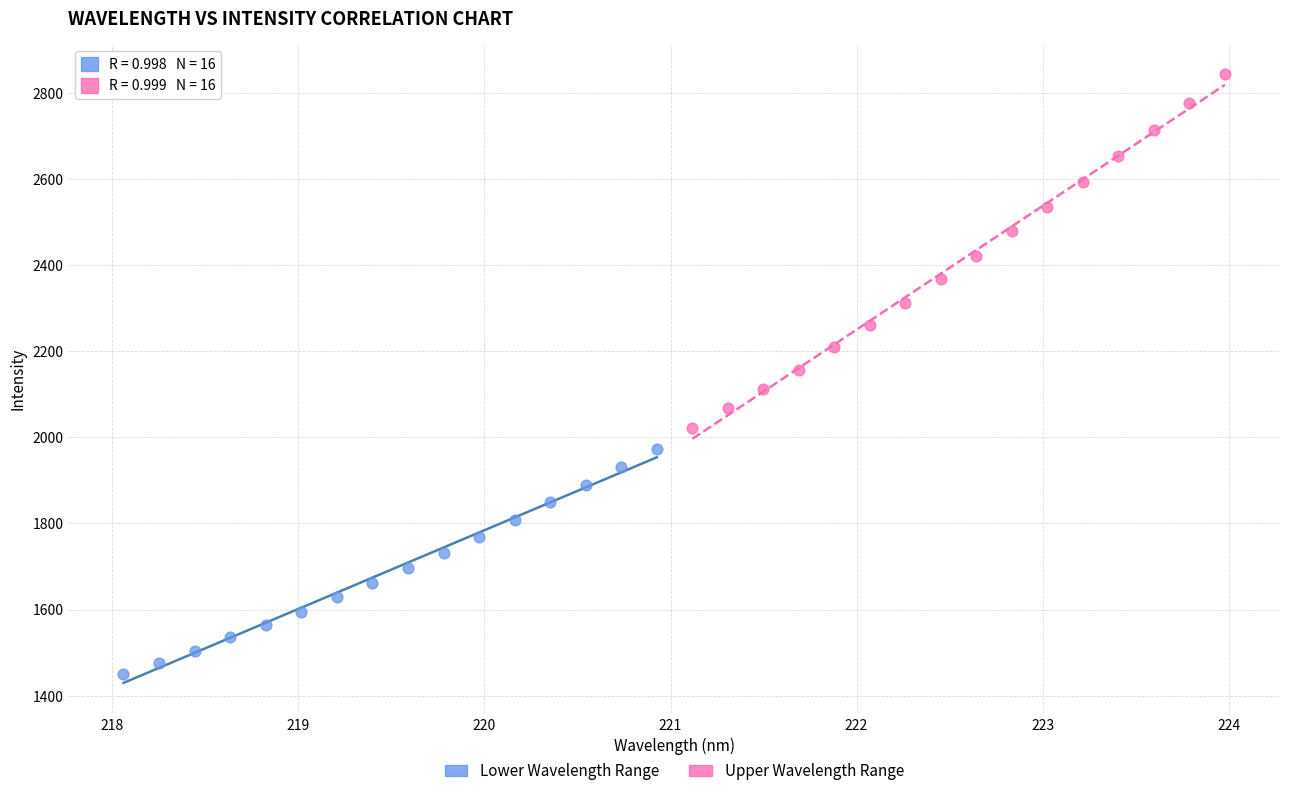

Which series has the largest Y range (max minus min)?

Upper Wavelength Range